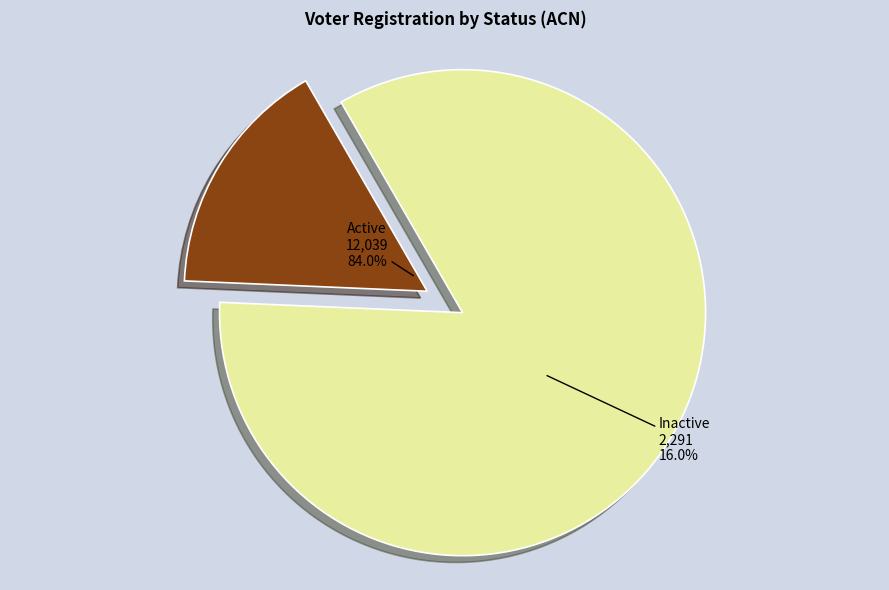

Do Active and Inactive together represent more than half of the pie?

Yes